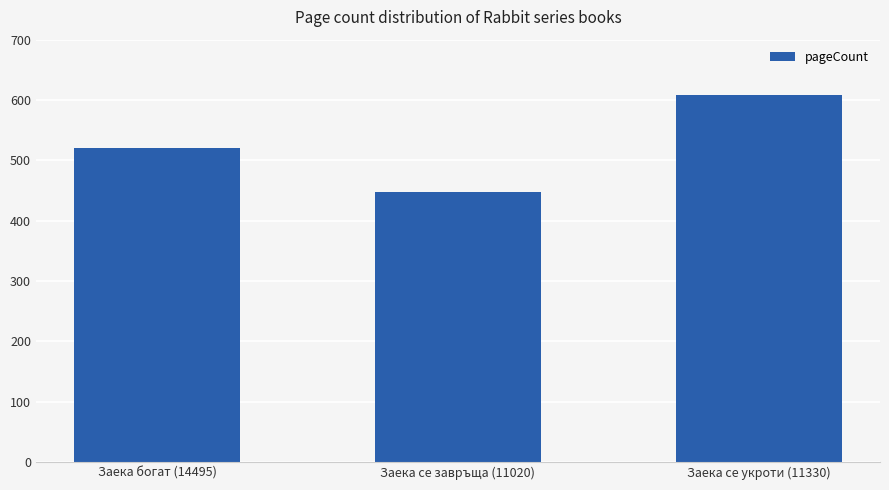

The chart shows a value of 254 at Заека се завръща (11020). True or false?

False